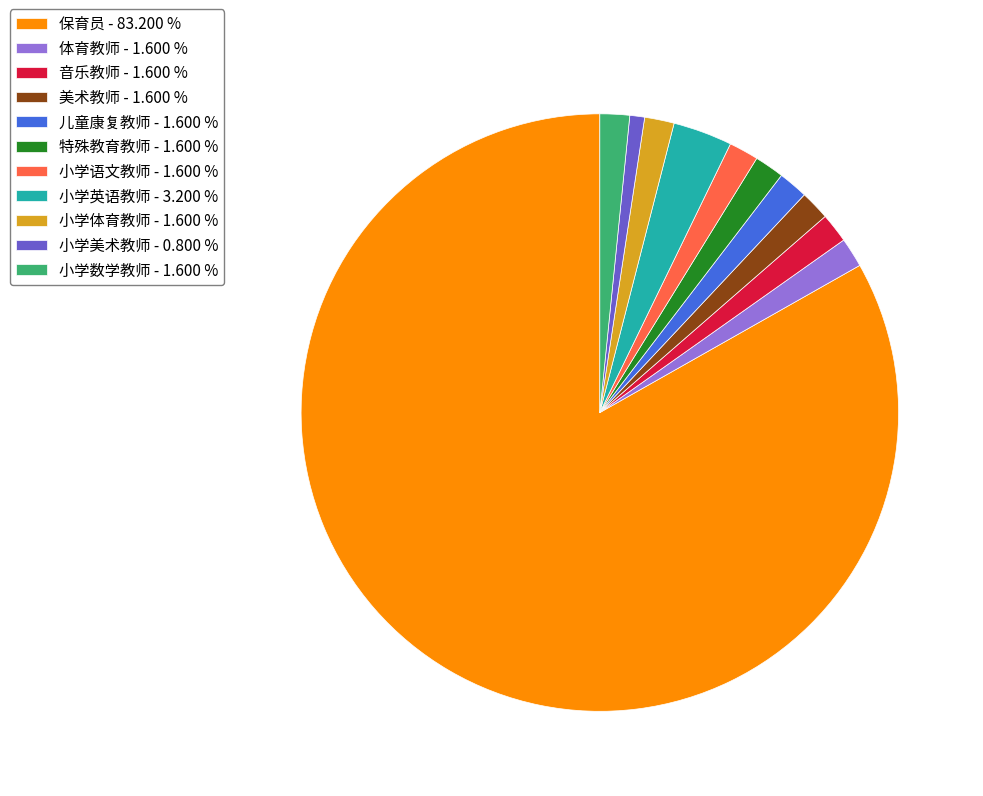

What is the largest slice in the pie chart?

保育员